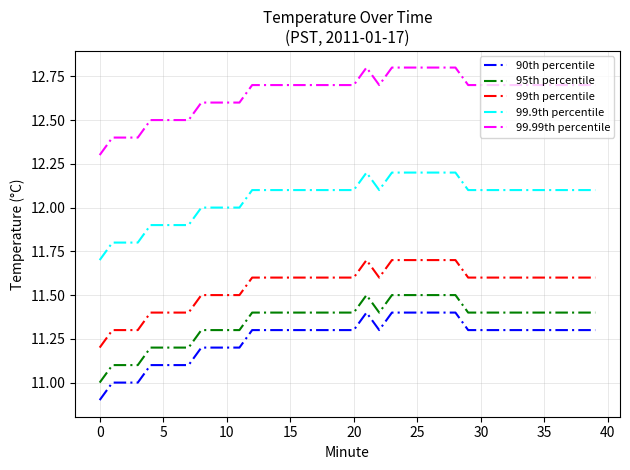

What is the difference between the maximum and minimum values in the 99.9th percentile series?

0.5